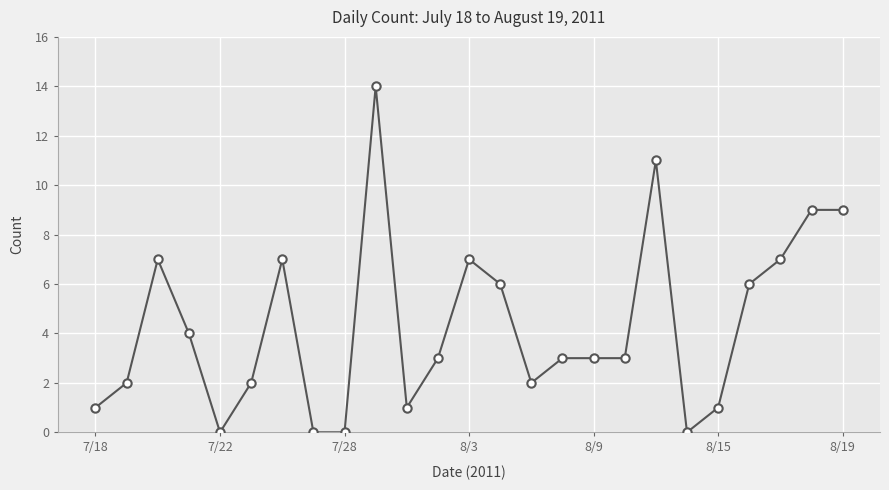

What is the value of the 10th point from the left?

14